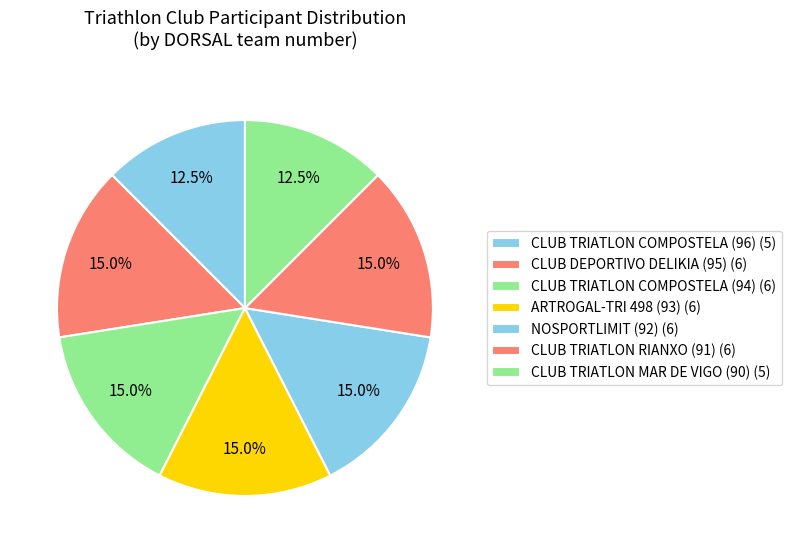

Count the number of slices in the pie.

7